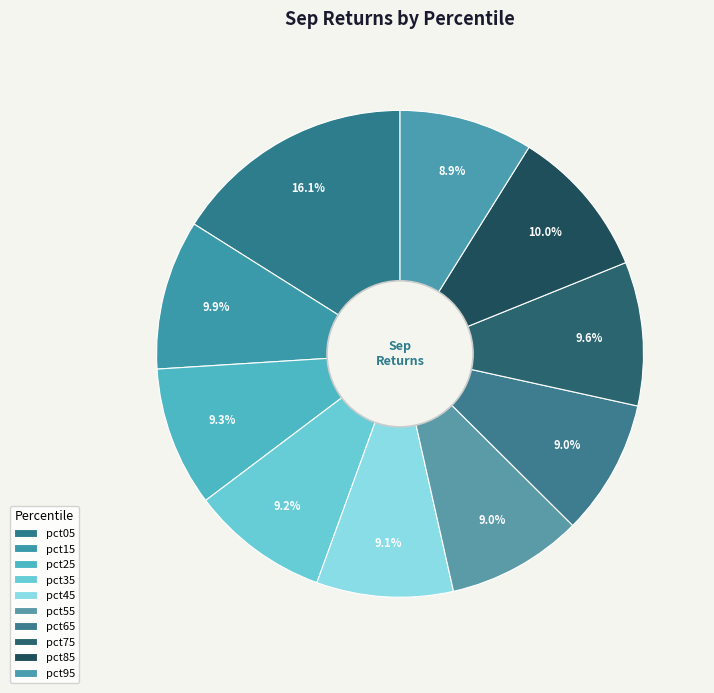

Does pct55 account for over 50% of the chart?

No